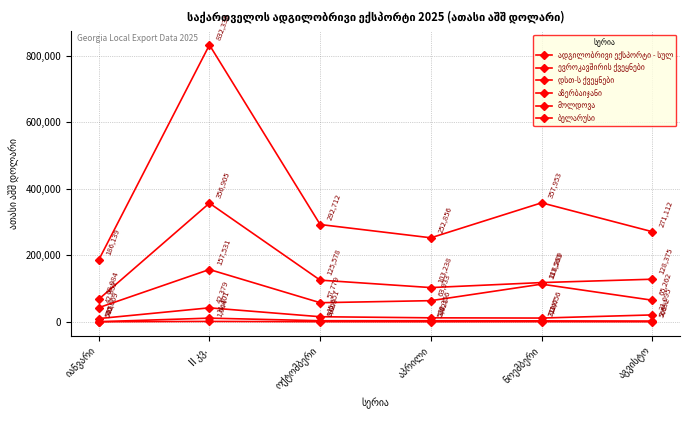

How many categories are shown in the chart?

6